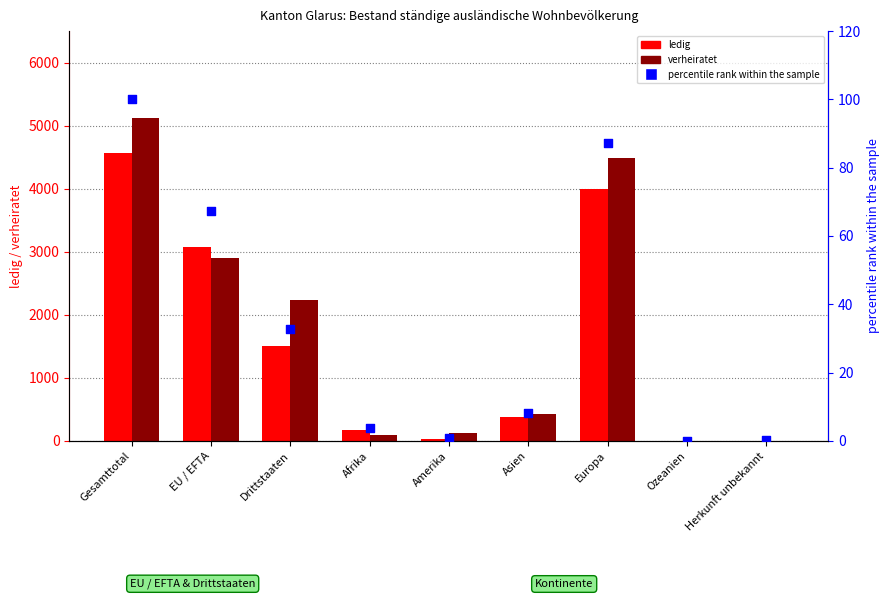

At which category is the sum across all series the highest?

Gesamttotal